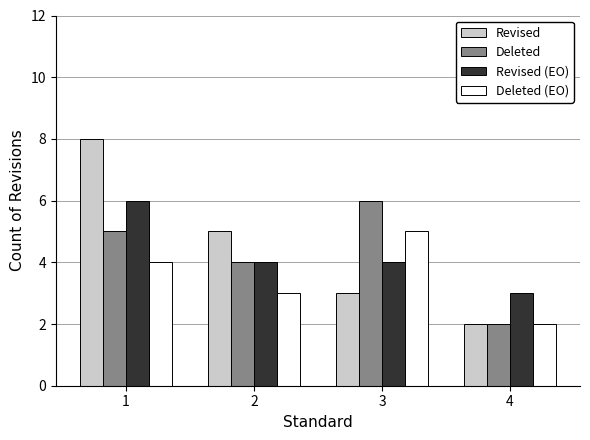

Between 1 and 4, which series saw the biggest shift?

Revised